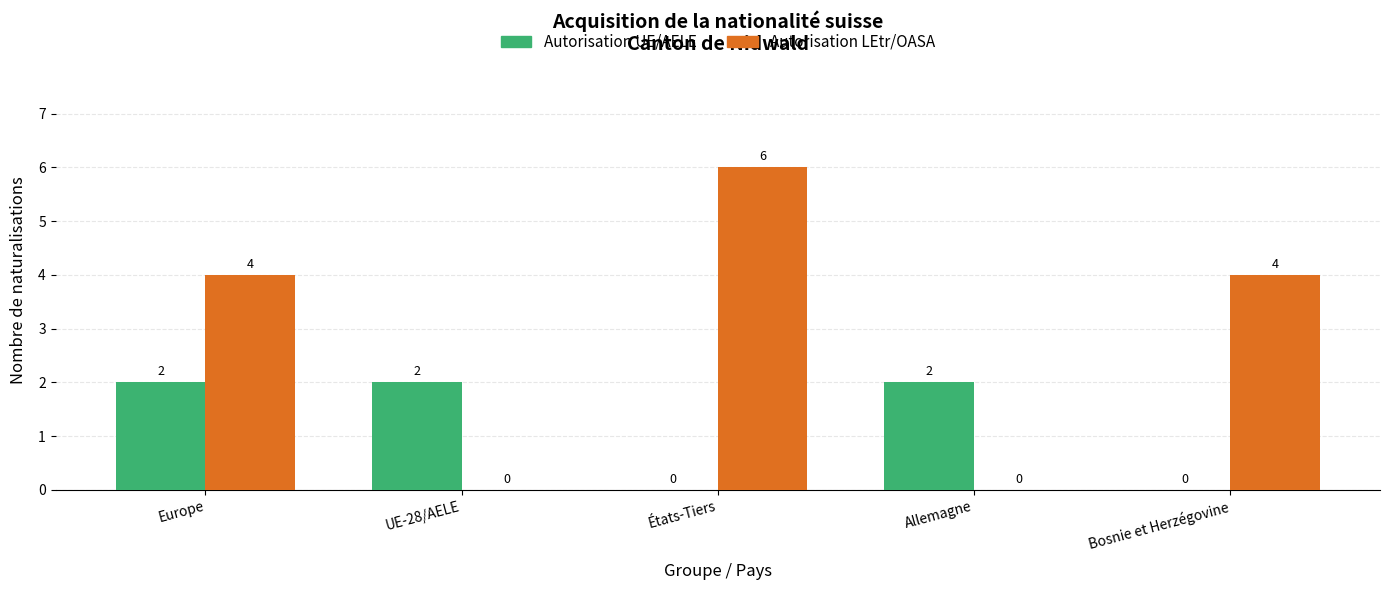

Reading left to right, extract all data points from this chart.

Autorisation UE/AELE: Europe=2	UE-28/AELE=2	États-Tiers=0	Allemagne=2	Bosnie et Herzégovine=0
Autorisation LEtr/OASA: Europe=4	UE-28/AELE=0	États-Tiers=6	Allemagne=0	Bosnie et Herzégovine=4